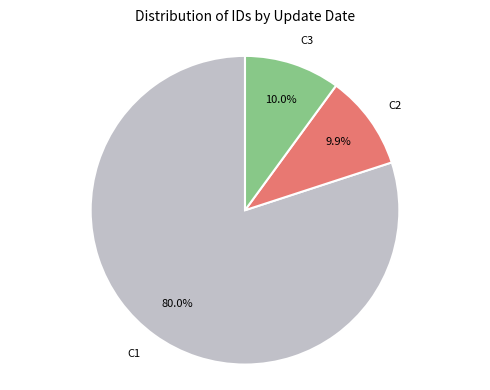

What percentage is NOT represented by C3?

90.0%